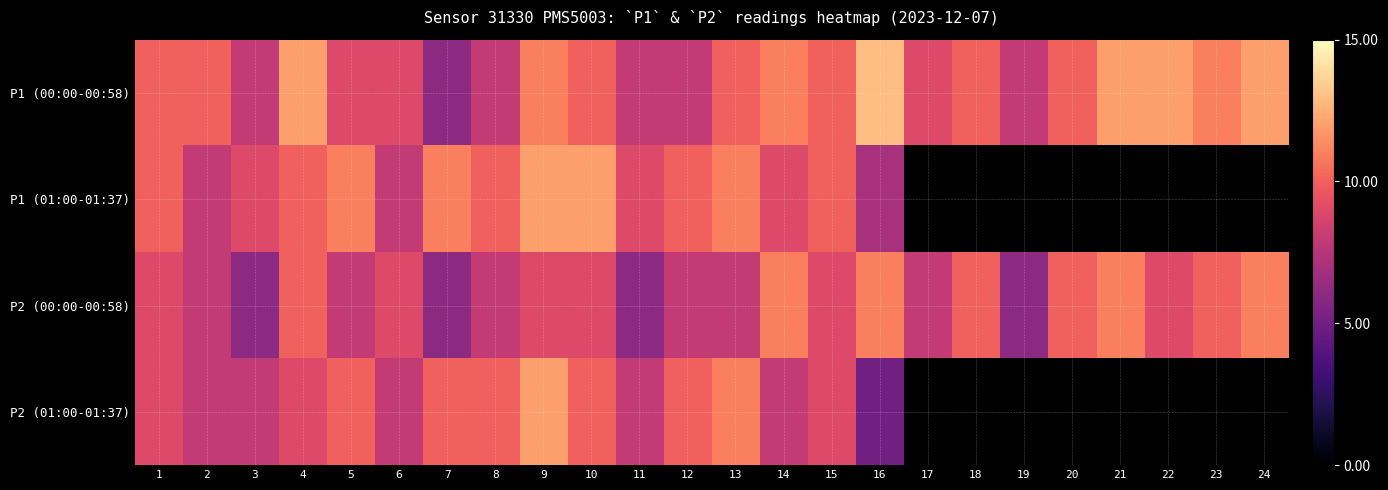

What is the total value across all series at 8?

36.0